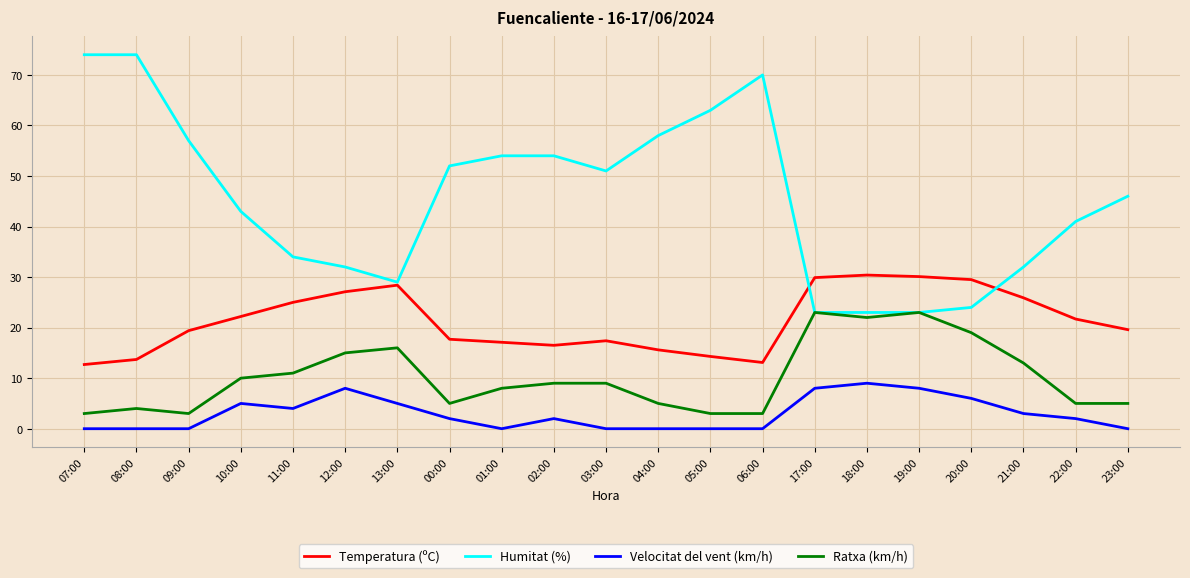

List the series in order of their overall mean, lowest first.

Velocitat del vent (km/h), Ratxa (km/h), Temperatura (ºC), Humitat (%)